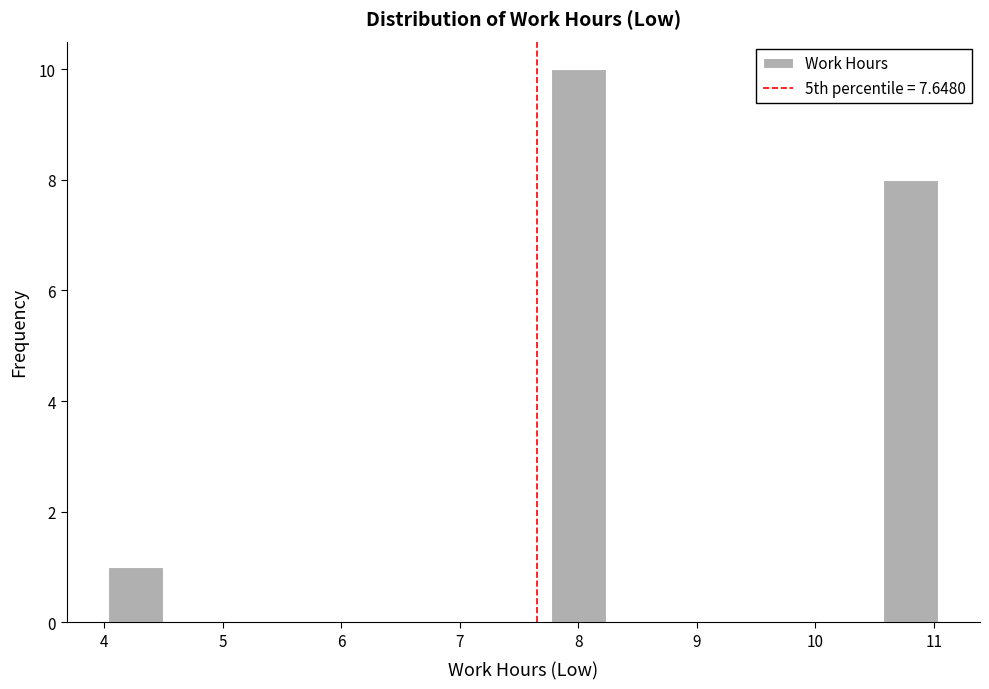

Reading left to right, list every bar in this chart as the range it spans on the x-axis followed by its height. Neither the bar edges nor the heights are printed on the chart, so give them approximately, as read against the axes.

4.0 to 4.5: 1
4.5 to 5.0: 0
5.0 to 5.4: 0
5.4 to 5.9: 0
5.9 to 6.4: 0
6.4 to 6.8: 0
6.8 to 7.3: 0
7.3 to 7.8: 0
7.8 to 8.2: 10
8.2 to 8.7: 0
8.7 to 9.2: 0
9.2 to 9.6: 0
9.6 to 10.1: 0
10.1 to 10.6: 0
10.6 to 11.0: 8